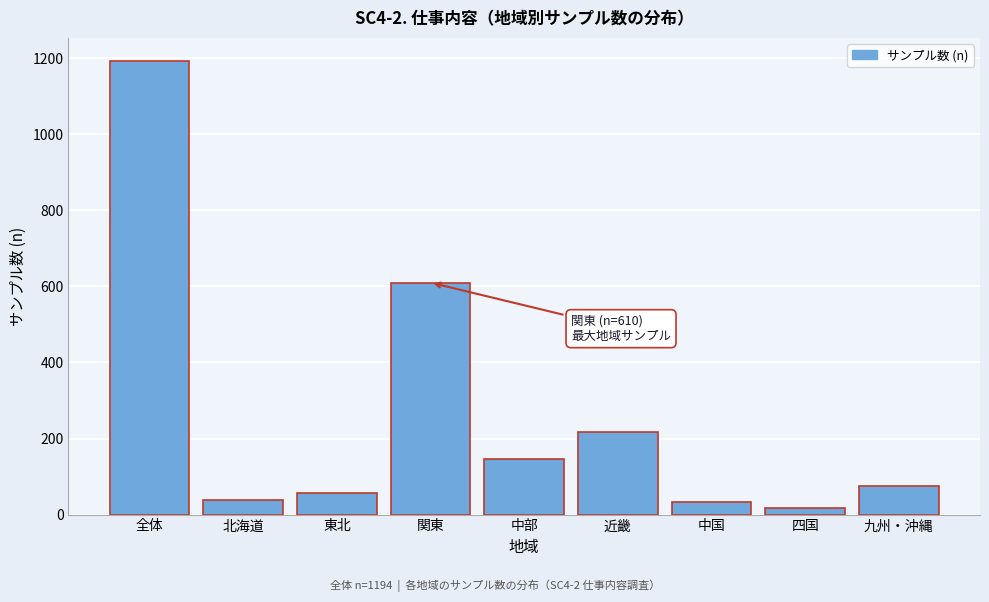

Reading left to right, list all the values displayed in this chart.

1194	39	56	610	147	218	32	17	75